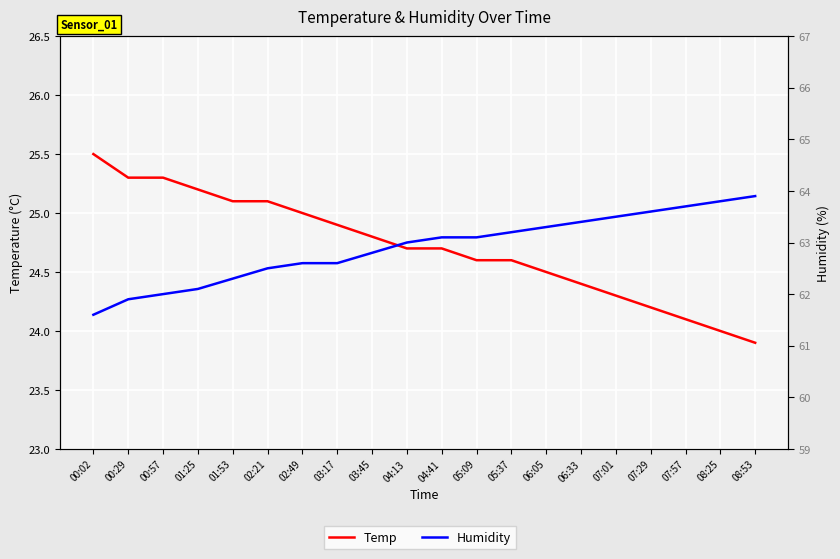

Which category has the lowest value in the Temp series?

08:53